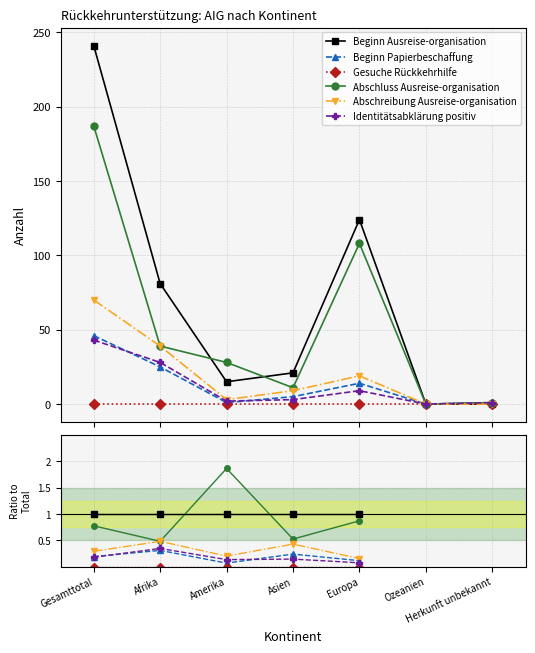

The value of Identitätsabklärung positiv at Europa is 0.1. True or false?

True